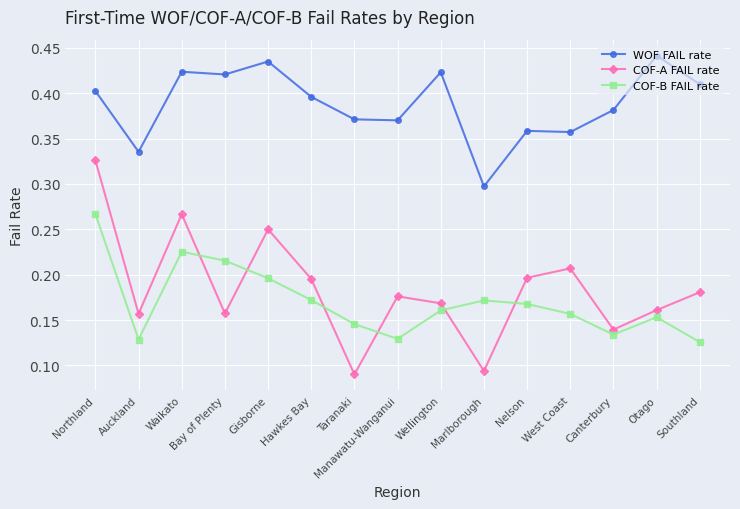

The value of COF-B FAIL rate at Hawkes Bay is 0.2. True or false?

True